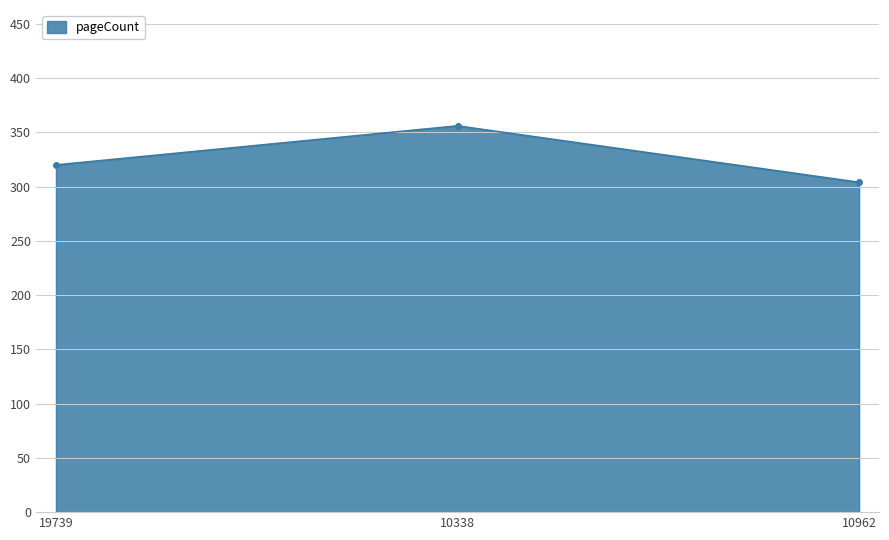

What is the change in value from 19739 to 10338?

+36